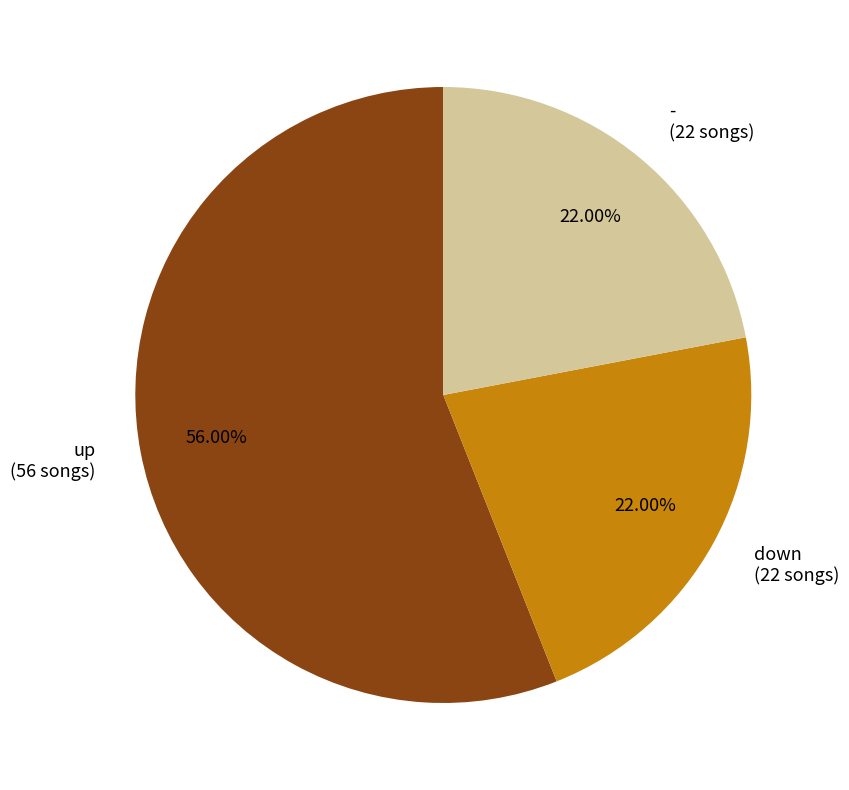

Which category has the biggest portion of the pie?

up